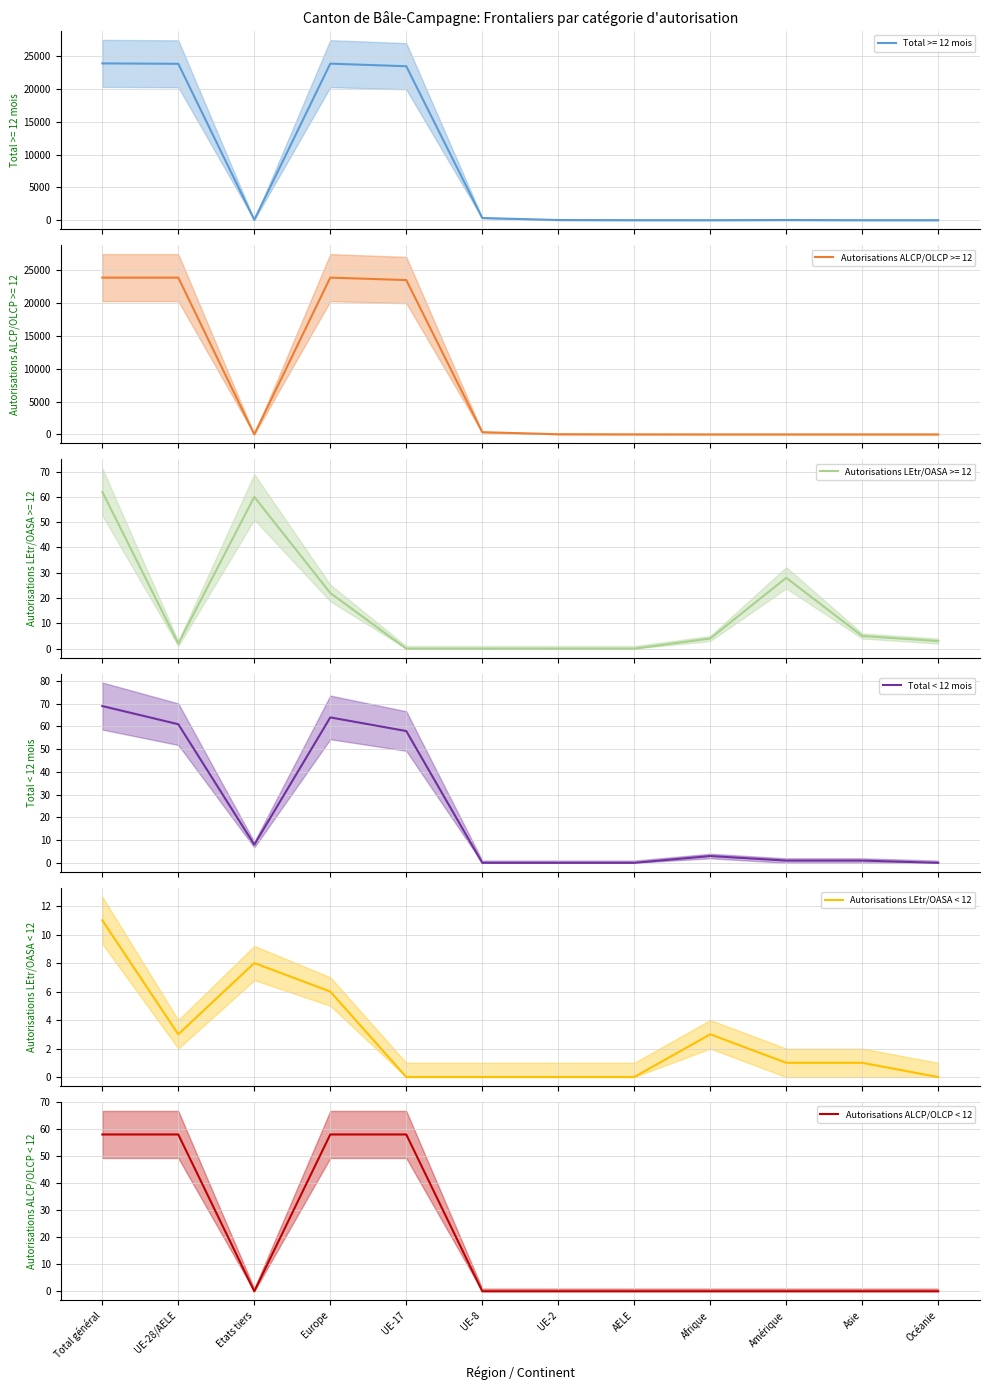

True or false: Total < 12 mois has a value of 0 at UE-8.

True